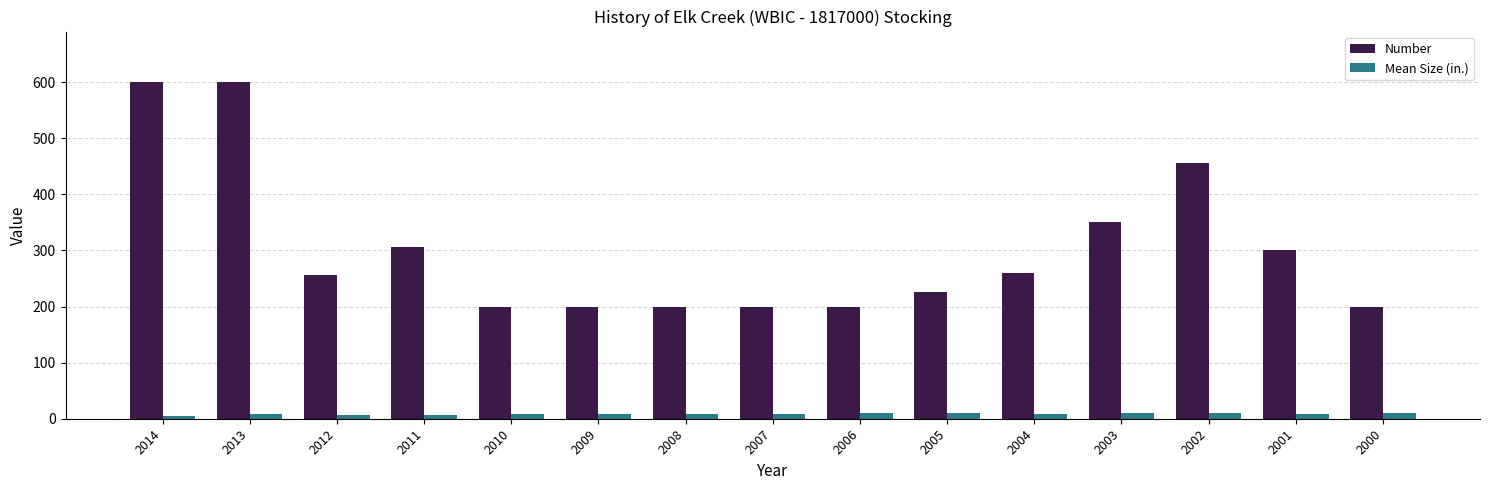

Where does the Number series first go above 257?

2014